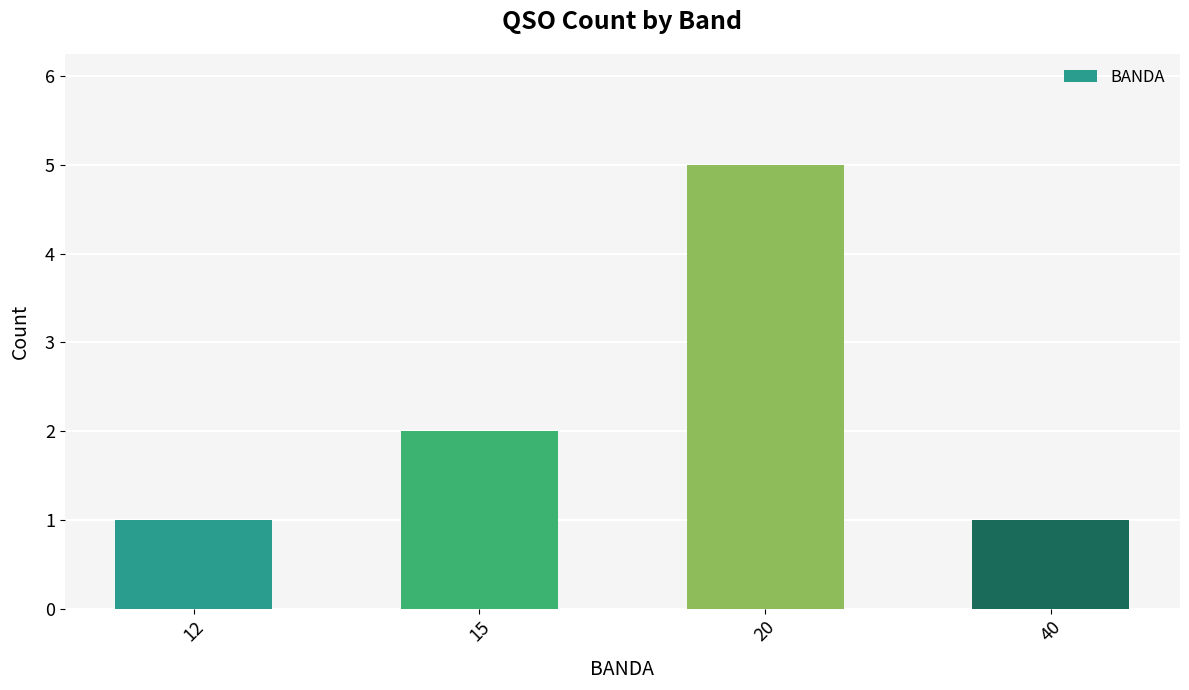

Where is the data nearest to the value 3?

15